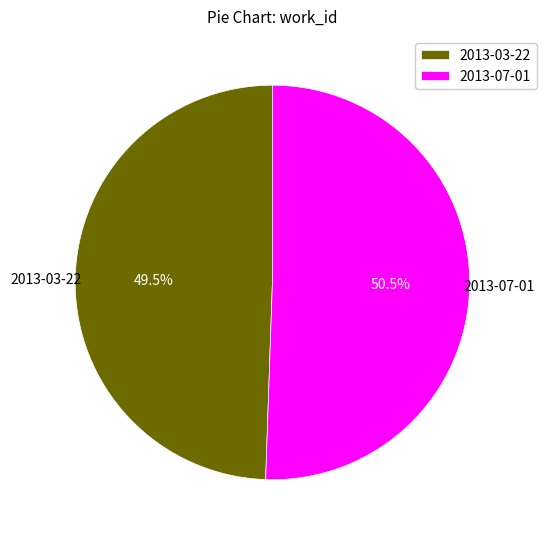

Which category has the biggest portion of the pie?

2013-07-01